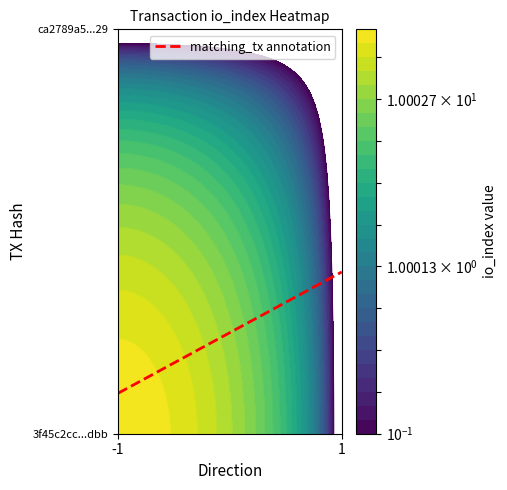

Between -1 and 1, which series saw the biggest shift?

3f45c2cc47ed74cbaf374a4caef0e6893d69dbb